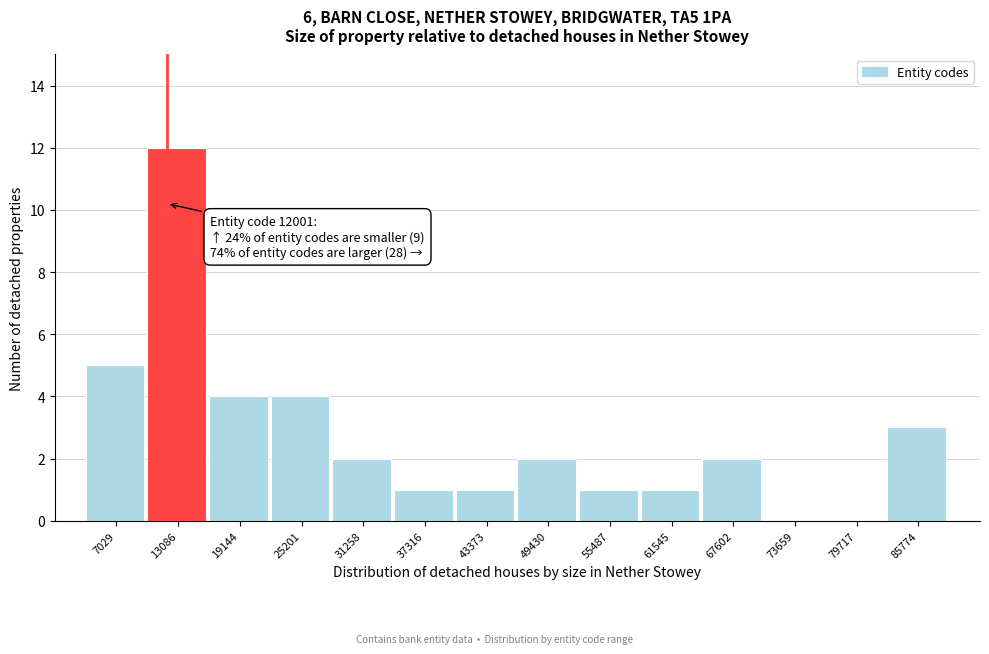

Over which range of the x-axis is the bar tallest?

10000 to 16000